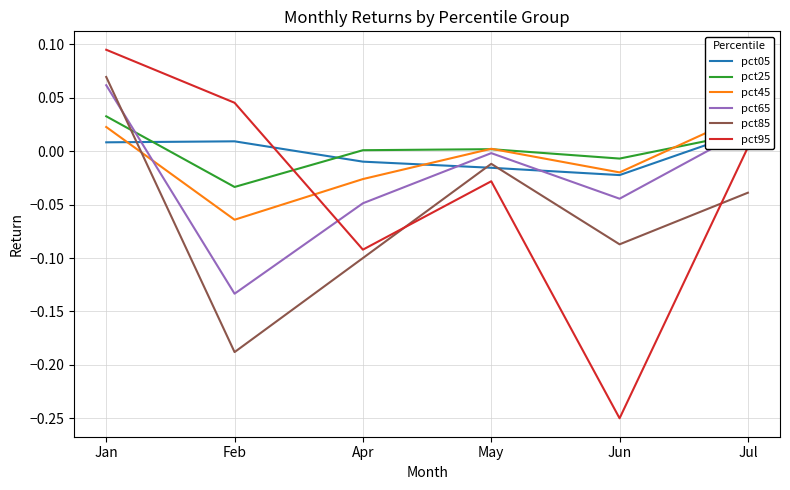

Where do pct25 and pct85 first cross each other?

Jan and Feb